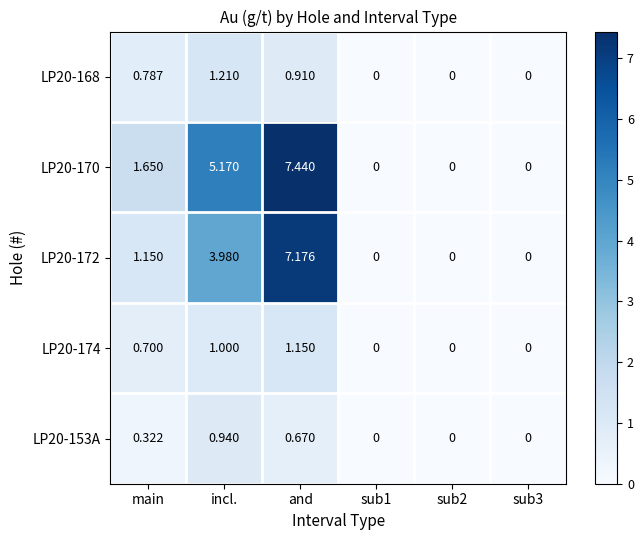

Where is LP20-170 nearest to the value 3?

main